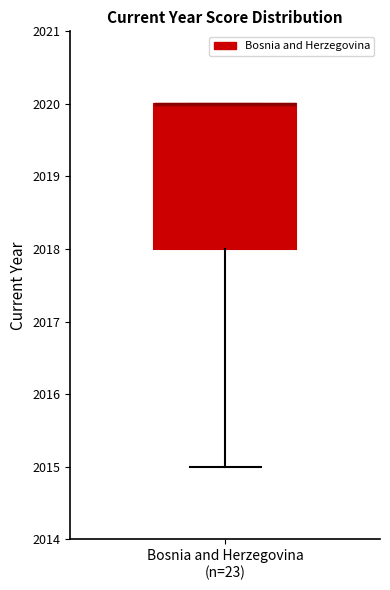

Where is the upper edge of the box for Bosnia and Herzegovina (n=23) on the y-axis? The values are not printed on the chart, so give them approximately, as read against the axis.

2020